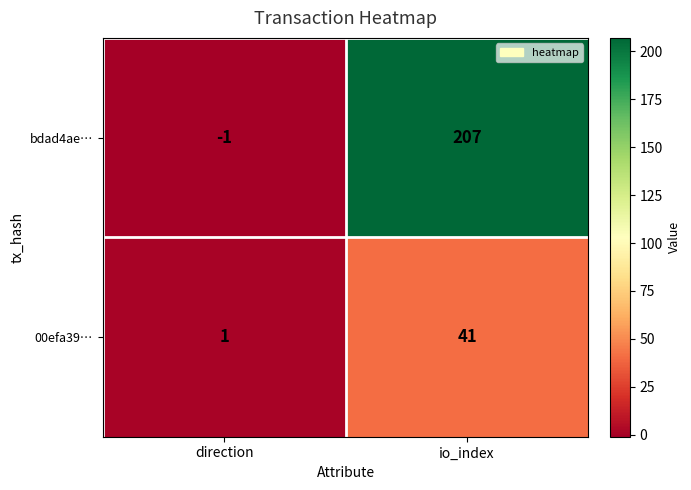

How many categories are shown in the chart?

2